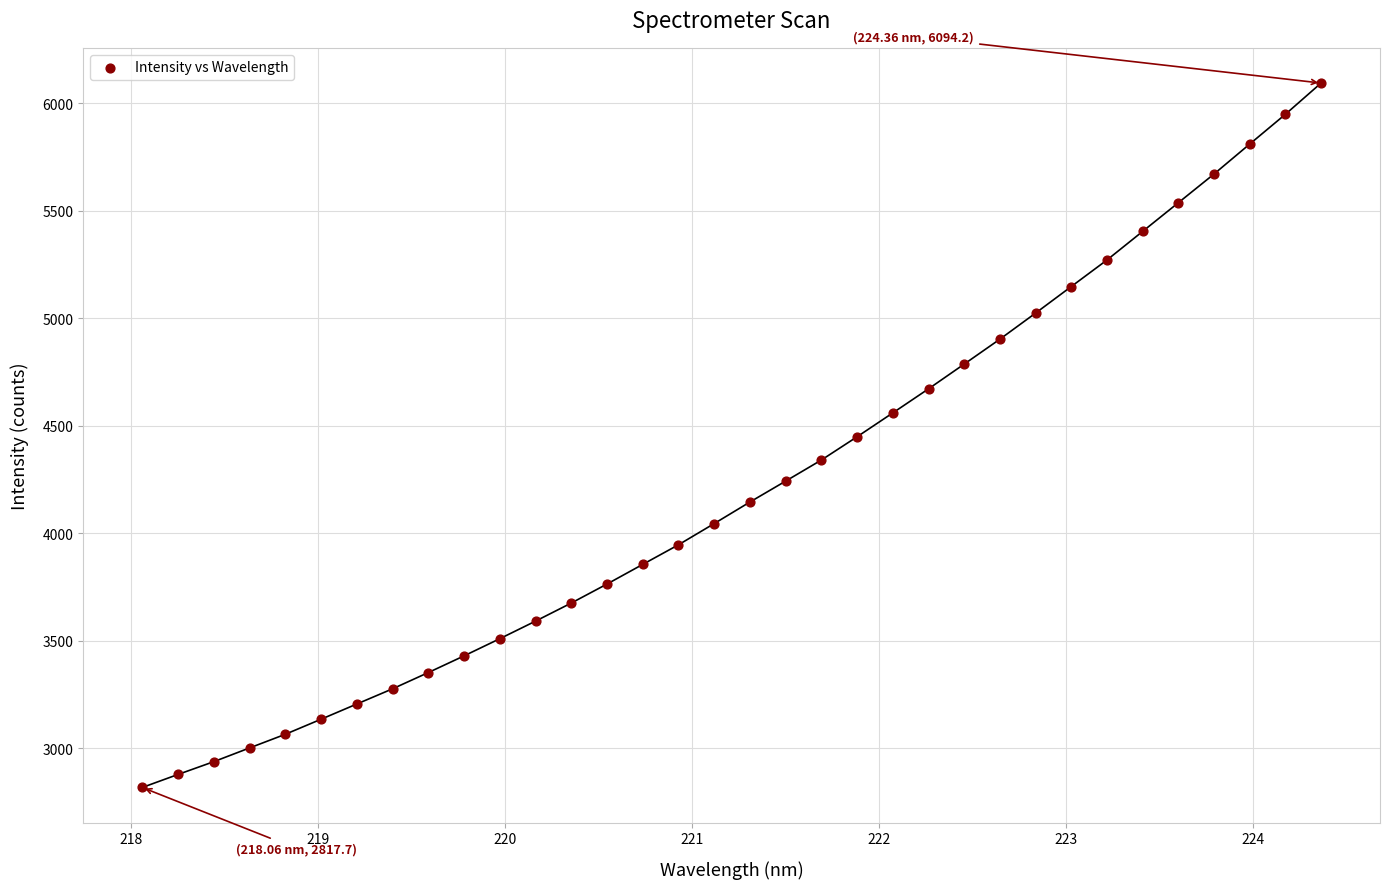

What is the range of X values (max minus min)?

6.3